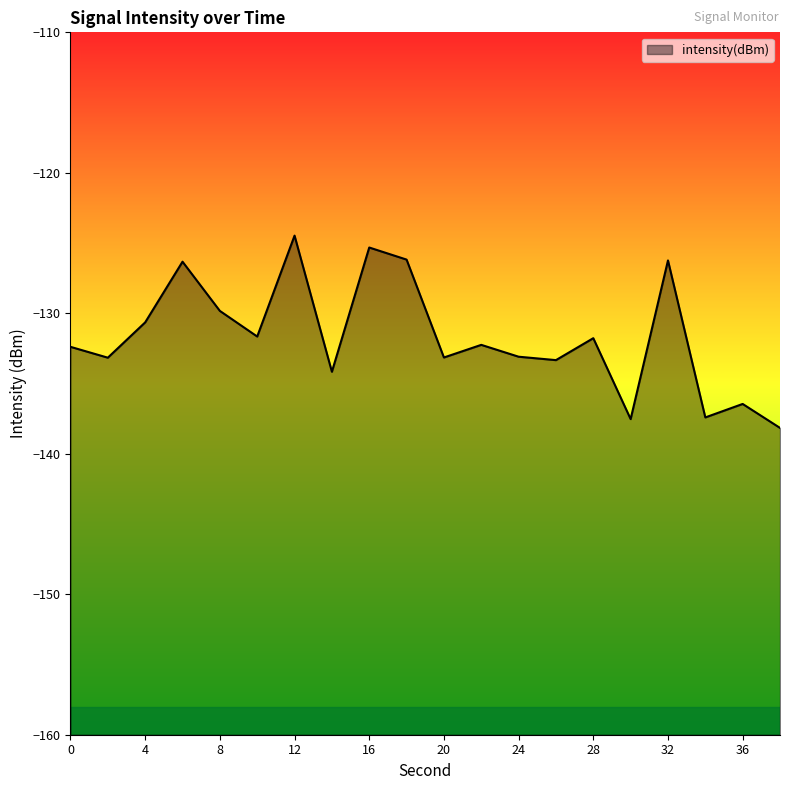

How many lines are shown in the chart?

1